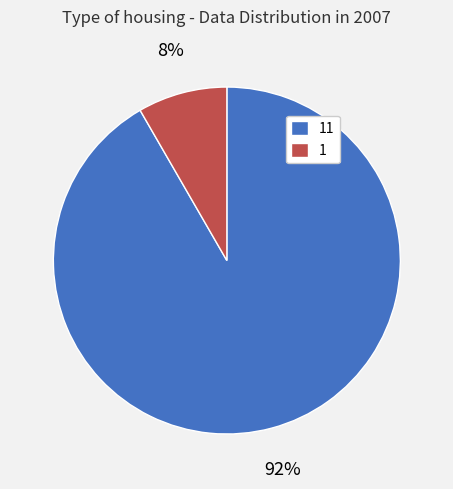

To the nearest percent, what is the combined percentage of 11 and 1?

100%